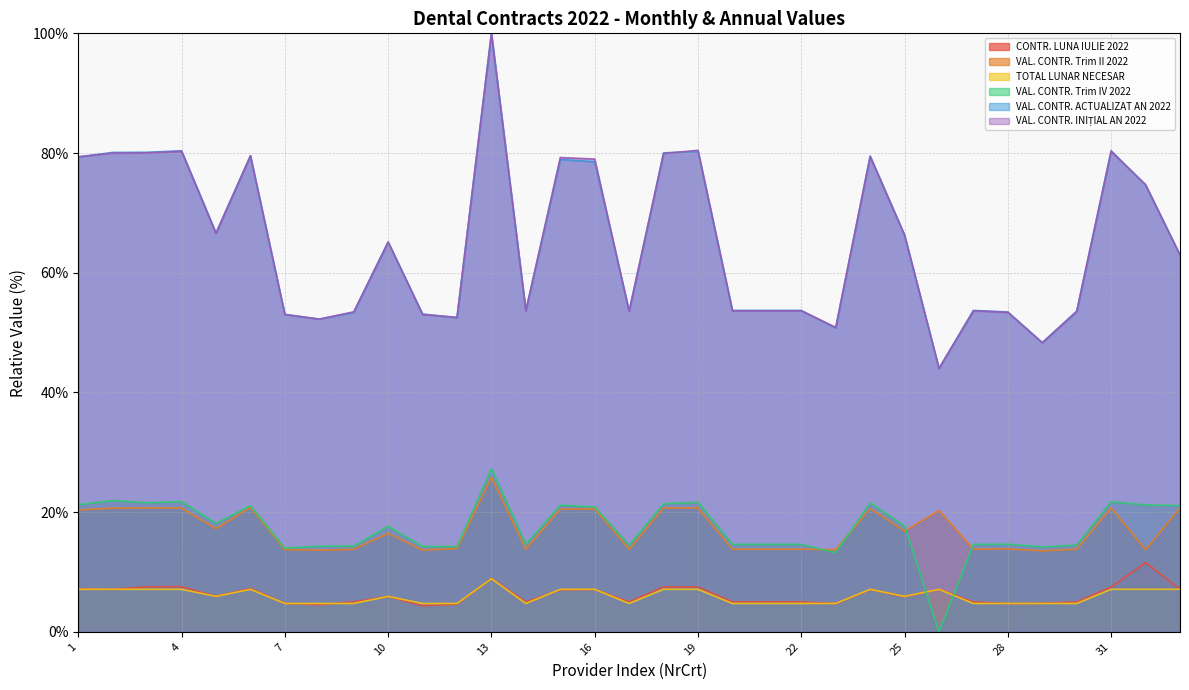

Reading right to left, list all the values displayed in this chart.

CONTR. LUNA IULIE 2022: 7.1	11.6	7.5	5.0	4.8	4.7	5.0	7.1	5.9	7.1	4.7	5.0	5.0	5.0	7.5	7.5	5.0	7.1	7.0	5.0	8.9	4.6	4.4	5.9	5.0	4.5	4.7	7.2	5.9	7.5	7.5	7.1	7.2
VAL. CONTR. Trim II 2022: 20.7	13.7	20.7	13.8	13.5	13.9	13.8	20.3	16.8	20.6	13.7	13.8	13.8	13.8	20.7	20.7	13.8	20.5	20.5	13.8	25.8	13.9	13.7	16.4	13.8	13.6	13.7	20.8	17.2	20.7	20.7	20.7	20.4
TOTAL LUNAR NECESAR: 7.1	7.1	7.1	4.7	4.7	4.7	4.7	7.1	5.9	7.1	4.7	4.7	4.7	4.7	7.1	7.1	4.7	7.1	7.1	4.7	8.9	4.7	4.7	5.9	4.7	4.7	4.7	7.1	5.9	7.1	7.1	7.1	7.1
VAL. CONTR. Trim IV 2022: 21.1	21.2	21.7	14.5	14.2	14.6	14.6	0.0	17.7	21.6	13.2	14.6	14.6	14.6	21.7	21.4	14.5	20.8	21.2	14.6	27.3	14.2	14.3	17.6	14.3	14.3	14.0	21.1	18.1	21.8	21.6	21.9	21.2
VAL. CONTR. ACTUALIZAT AN 2022: 63.0	74.6	80.4	53.6	48.3	53.4	53.7	44.0	66.3	79.5	50.8	53.7	53.7	53.7	80.3	80.0	53.6	78.5	78.9	53.7	100.0	52.5	53.1	65.1	53.4	52.3	53.0	79.5	66.7	80.4	80.1	80.1	79.4
VAL. CONTR. INIȚIAL AN 2022: 63.0	74.7	80.3	53.5	48.3	53.4	53.6	44.0	66.3	79.4	50.9	53.6	53.6	53.6	80.5	79.9	53.5	79.0	79.2	53.6	100.0	52.6	53.0	65.1	53.5	52.3	53.0	79.5	66.6	80.3	80.0	80.0	79.4